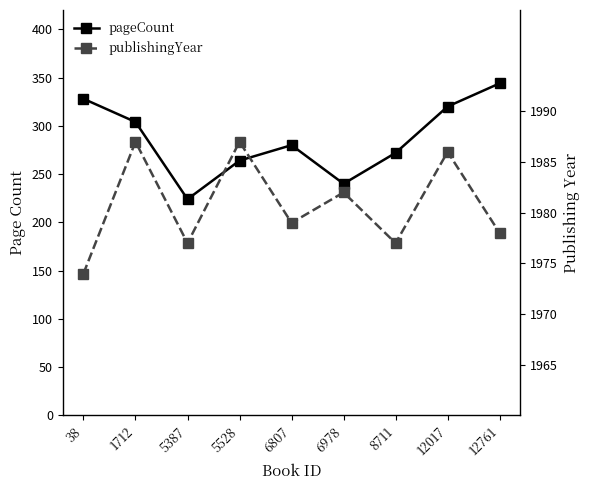

How many values in the publishingYear series are below 1979?

4